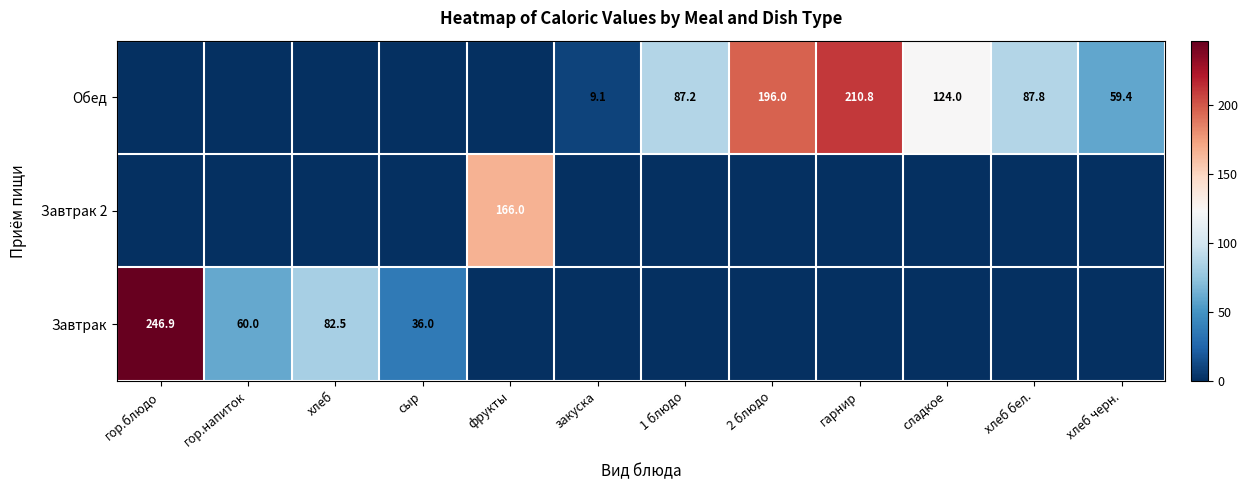

Is it true that Завтрак 2 equals 282.0 at фрукты?

False